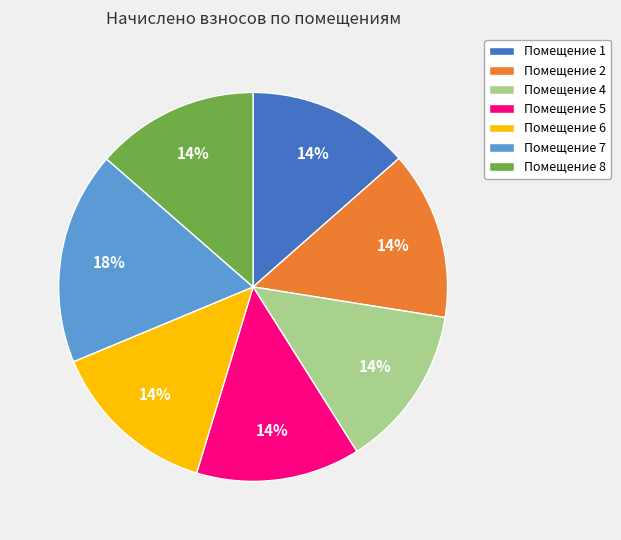

Combined, do Помещение 5 and Помещение 4 account for over 50%?

No